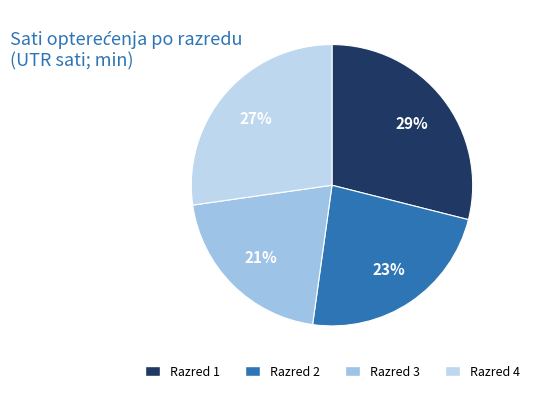

How many segments does this pie chart have?

4